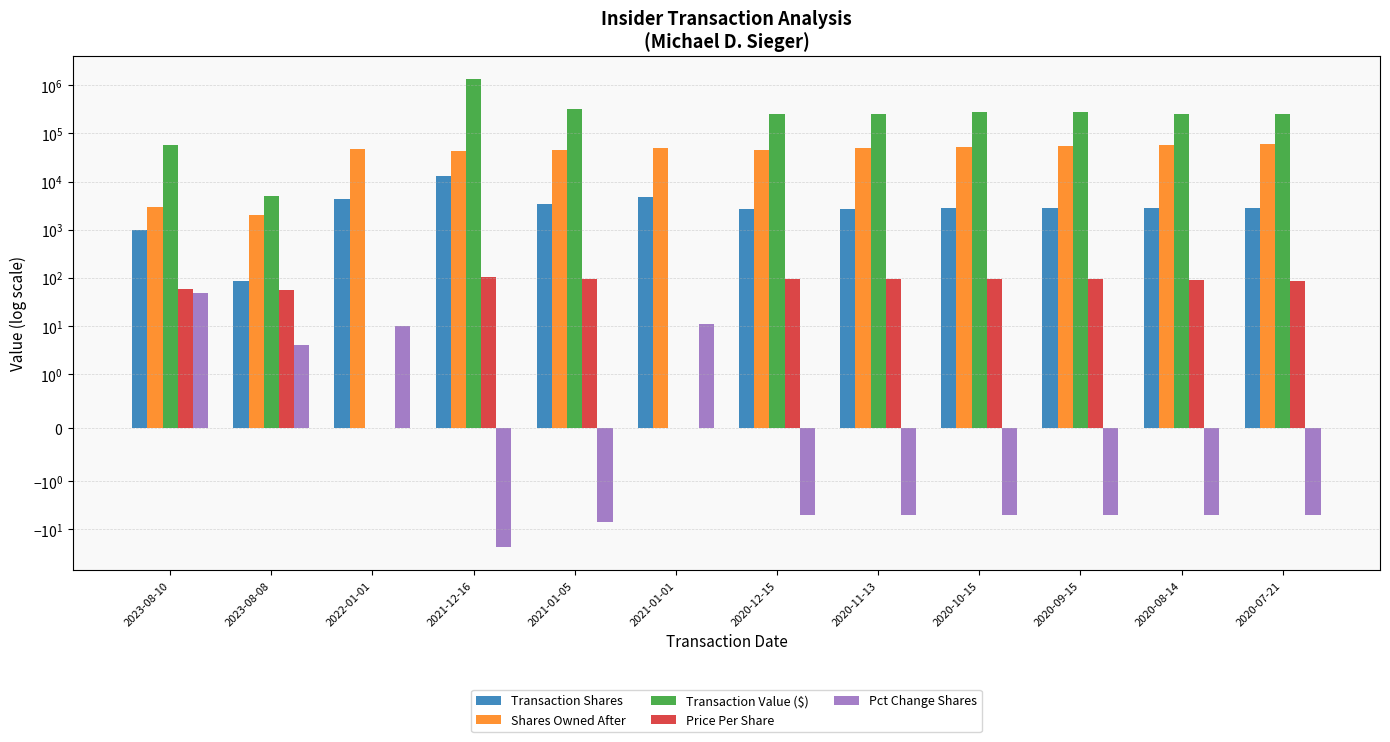

What is the average value of the Pct Change Shares series?

1.2